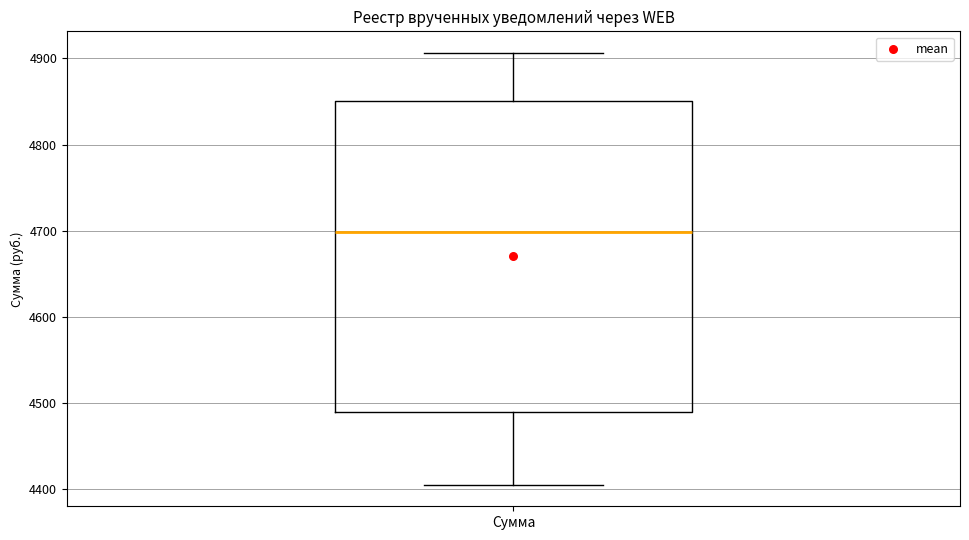

Read this box plot against the y-axis: the position of the median line, the range covered by the box, and the ends of both whiskers. The values are not printed on the chart, so give them approximately, as read against the axis.

median 4700, box 4490 to 4850, whiskers 4410 to 4910